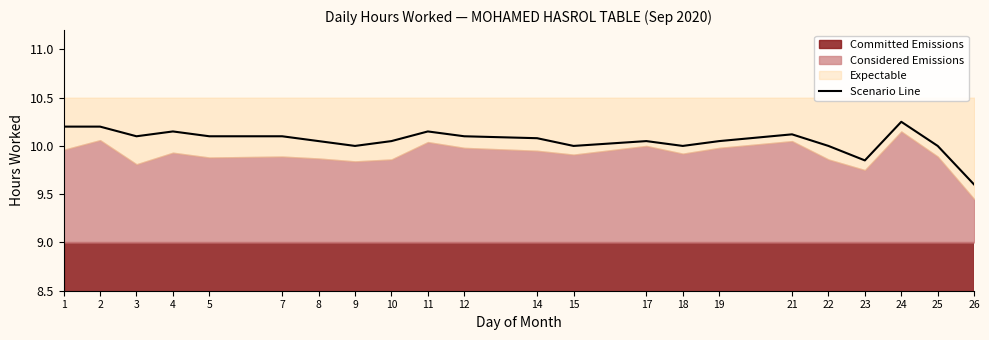

At which label is the value closest to 9?

26